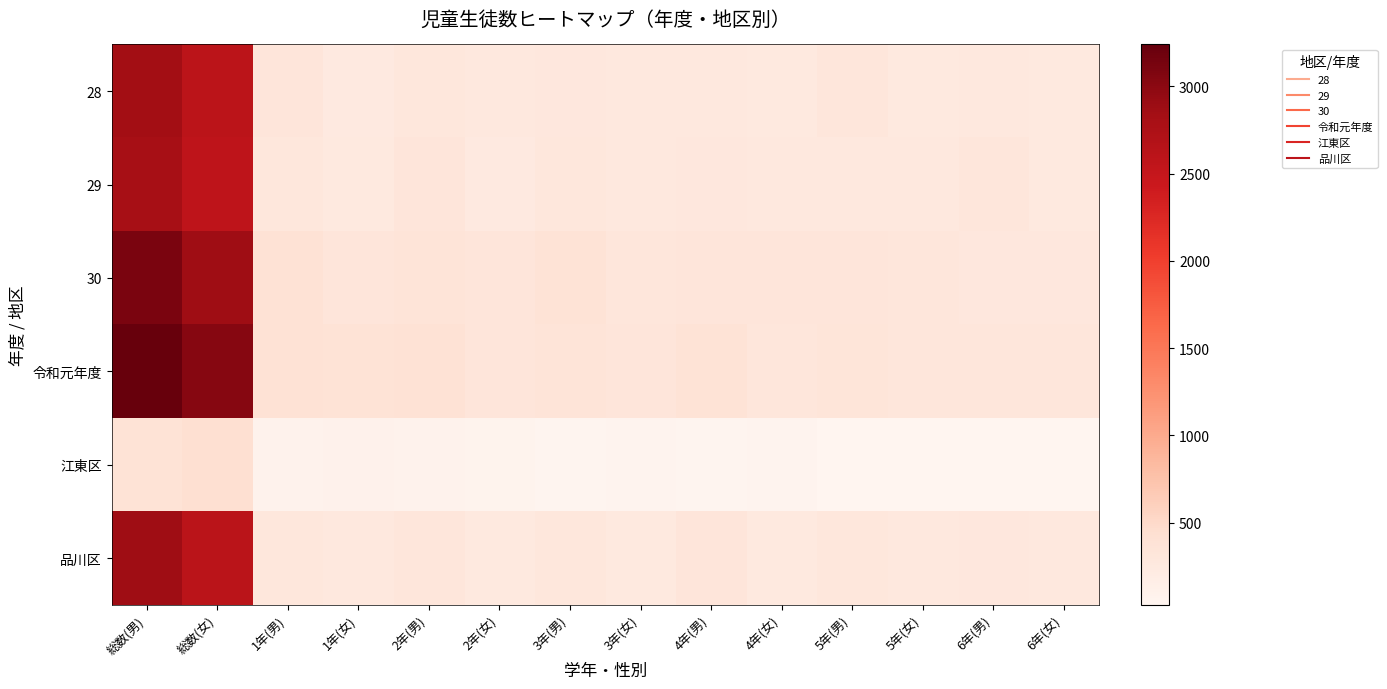

Which has a higher value, 5年(女) or 1年(女)?

5年(女)